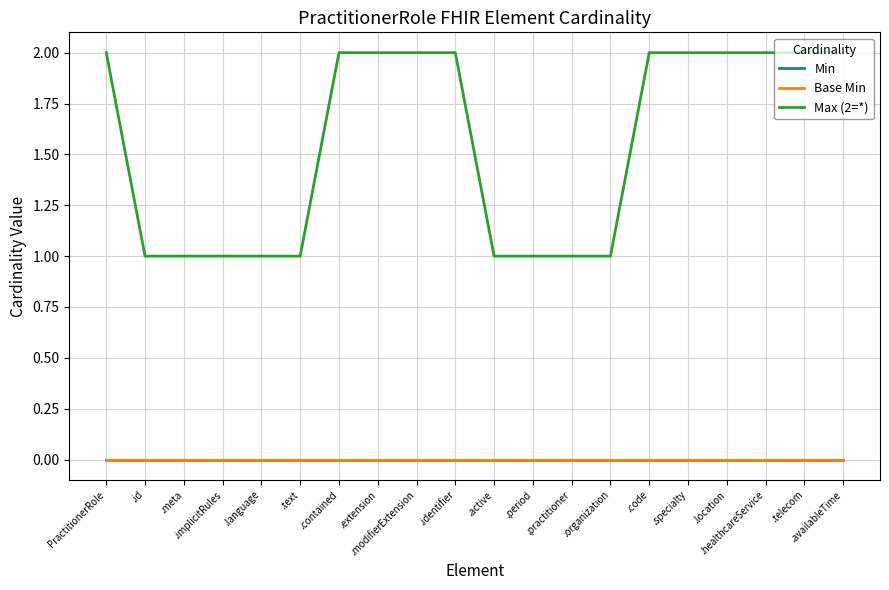

Is this an area chart (filled region under the line)?

No